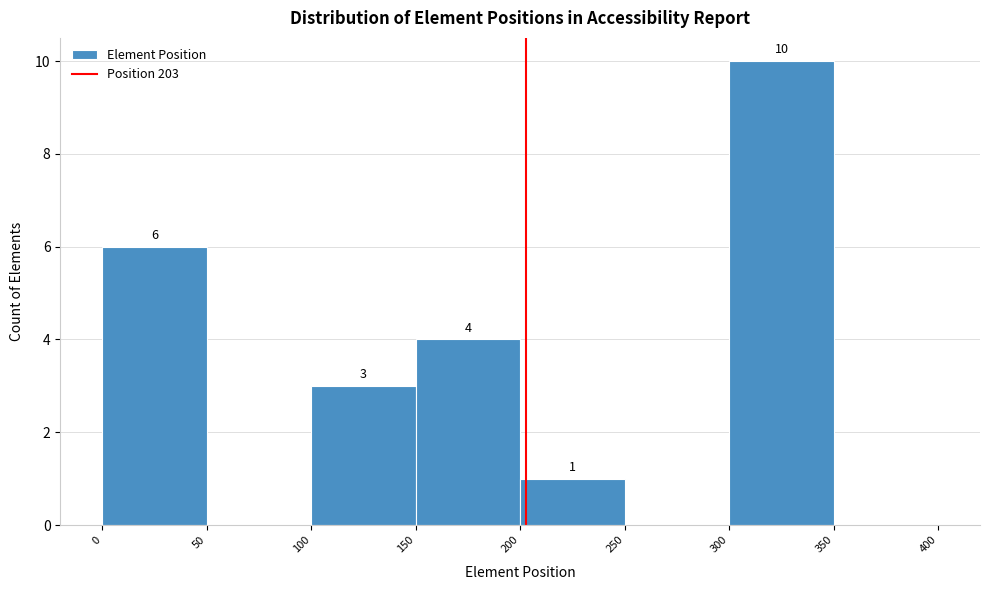

Which range on the x-axis has the tallest bar?

300 to 350